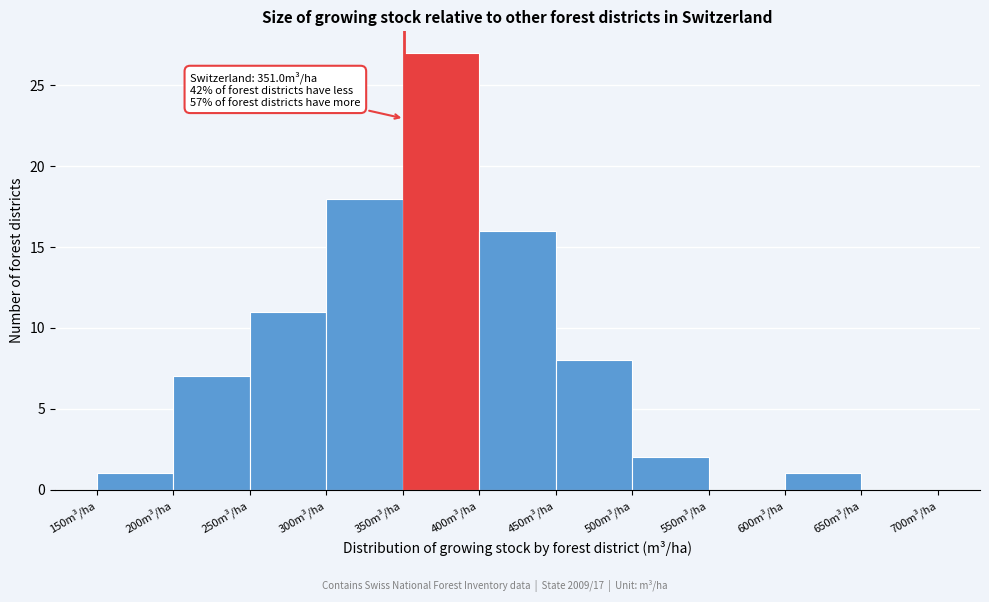

Which range on the x-axis has the tallest bar?

350 to 400